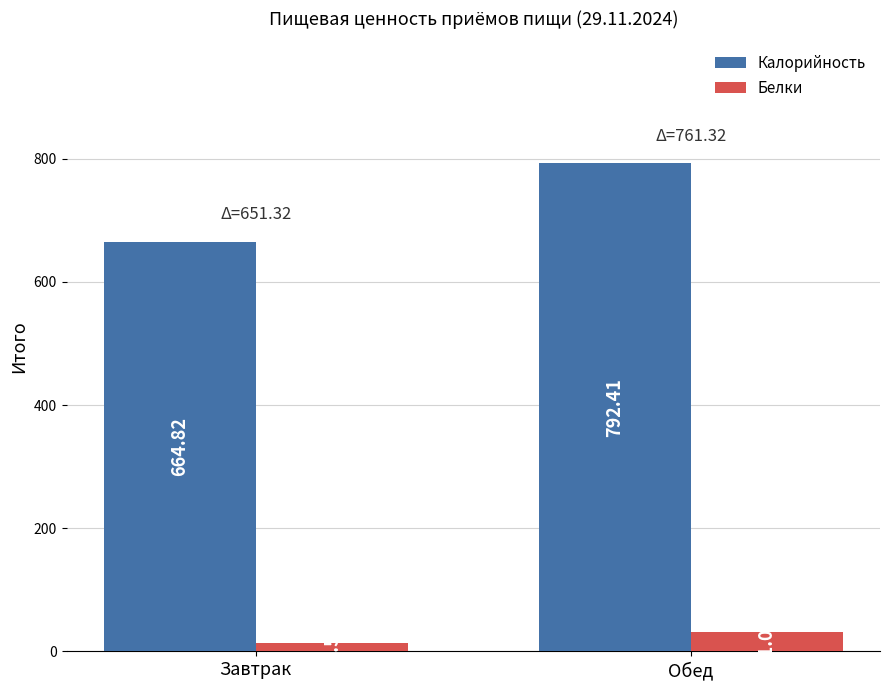

List the series in order of their overall mean, lowest first.

Белки, Калорийность